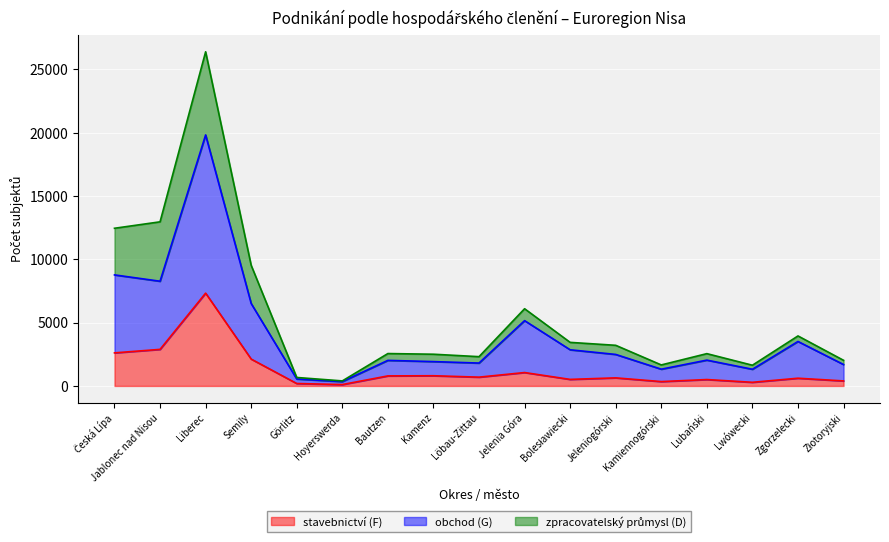

The stavebnictví (F) series shows 793 at Bautzen. True or false?

True